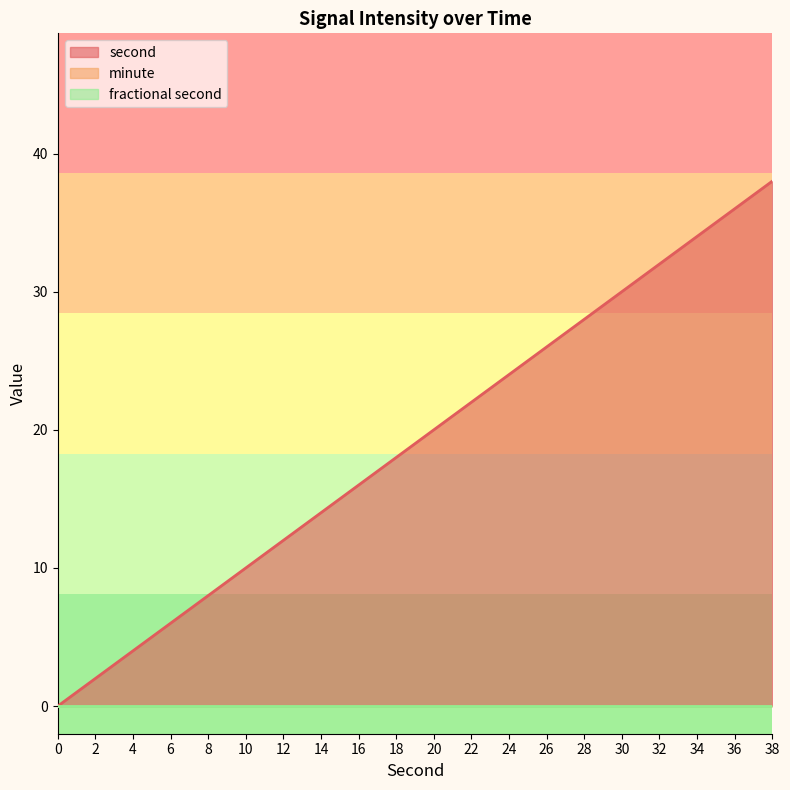

List the series in order of their peak value, lowest first.

minute, fractional second, second